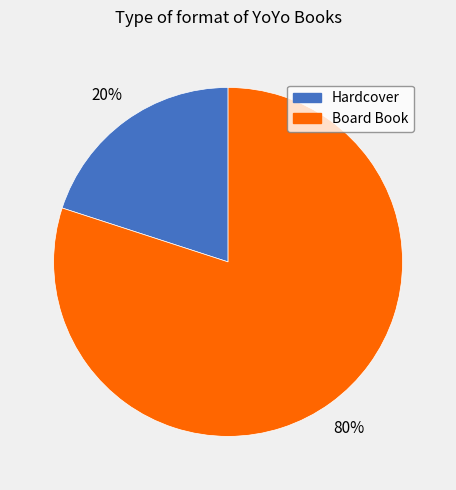

Is there a majority slice in this chart?

Yes